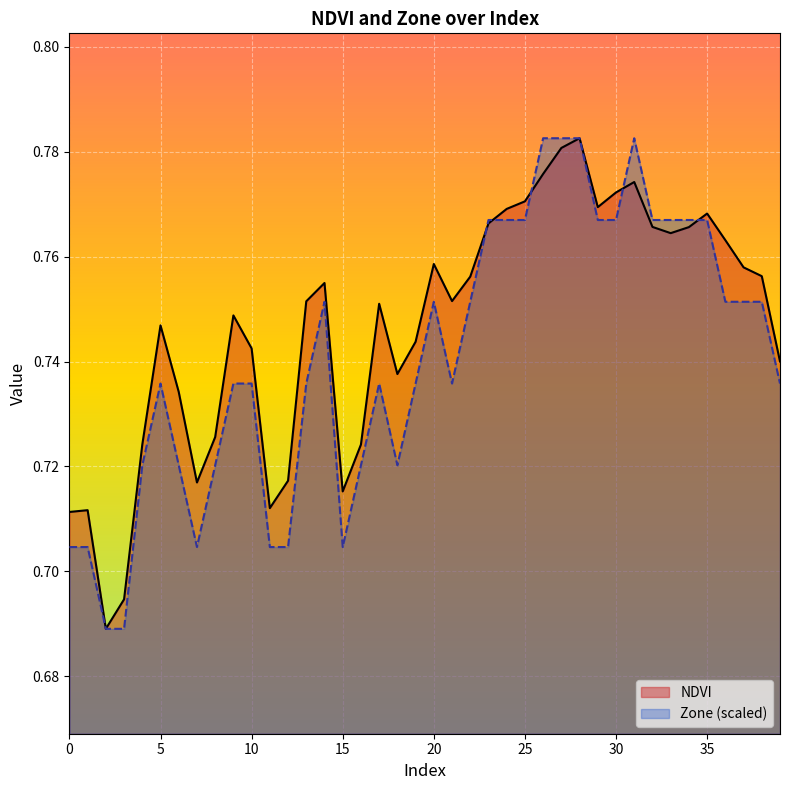

Rank the series by their average value, from highest to lowest.

NDVI, Zone (scaled)